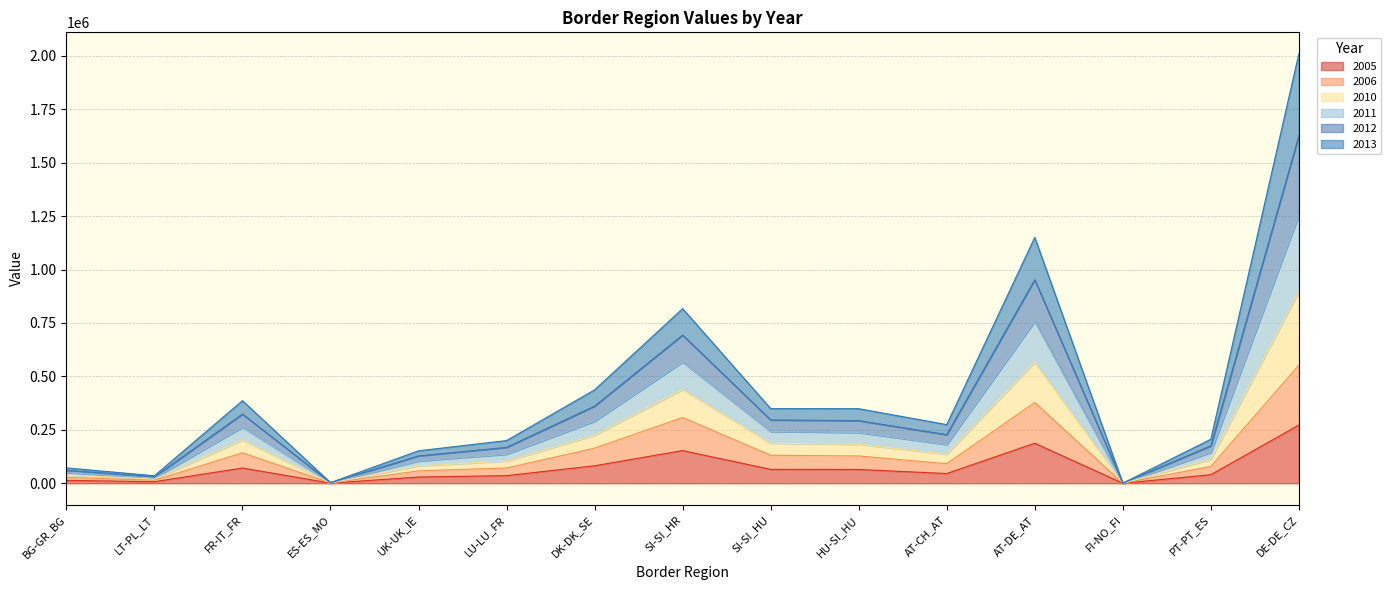

Which category has the highest value in the 2005 series?

DE-DE_CZ